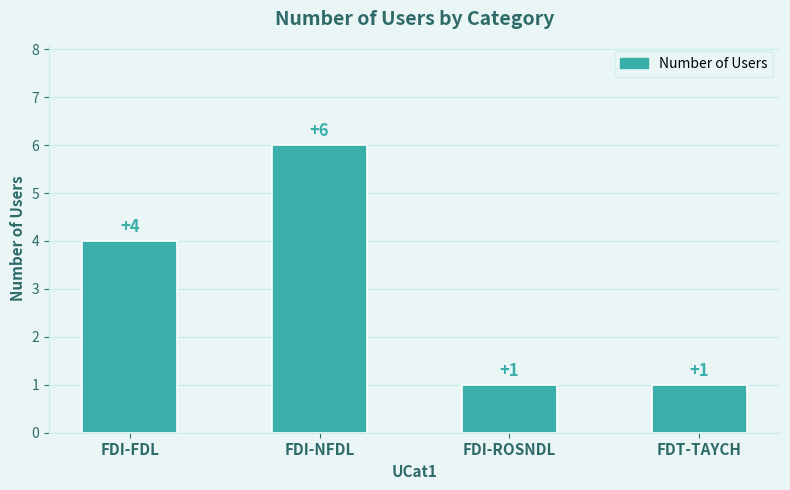

What value does the data have at FDI-NFDL?

6